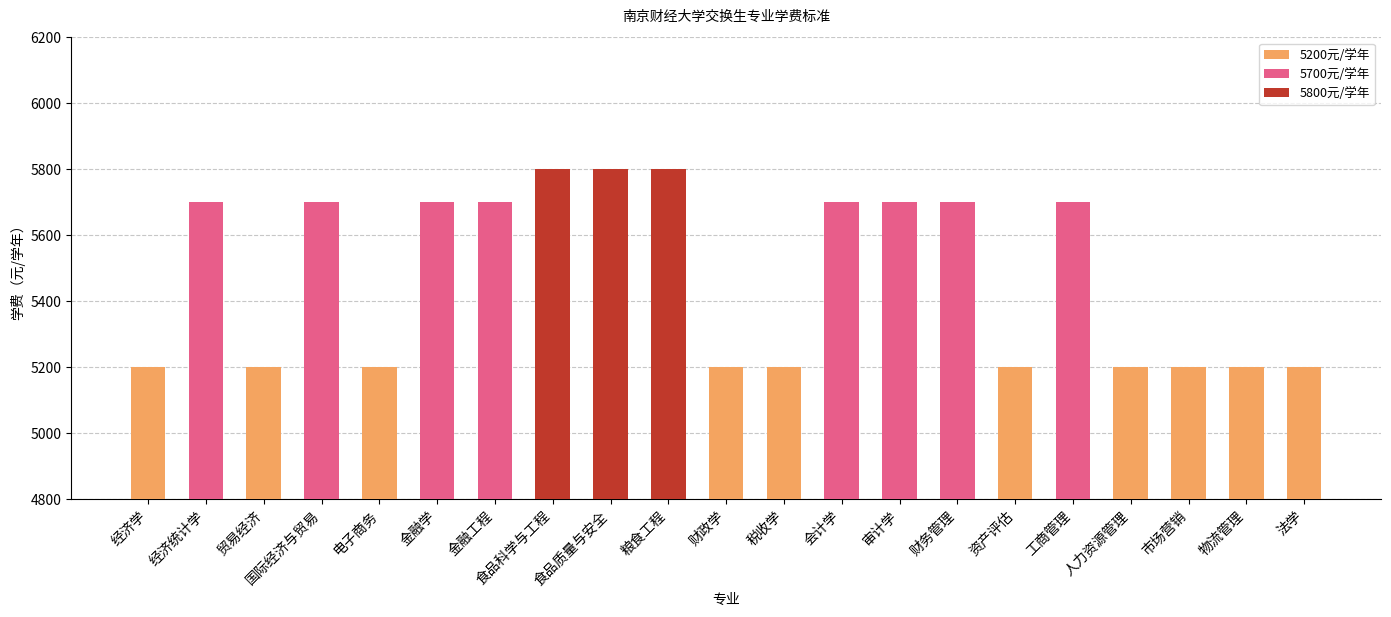

What is the greatest value displayed?

5800